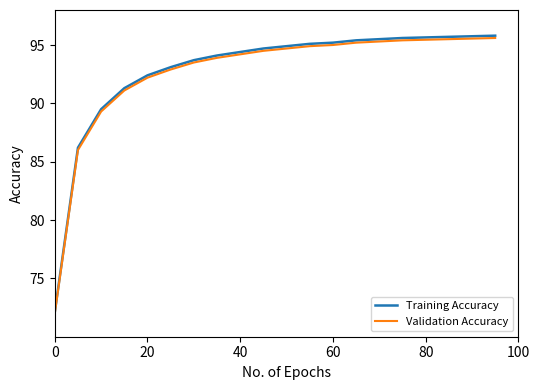

What is the minimum value for Validation Accuracy?

72.0